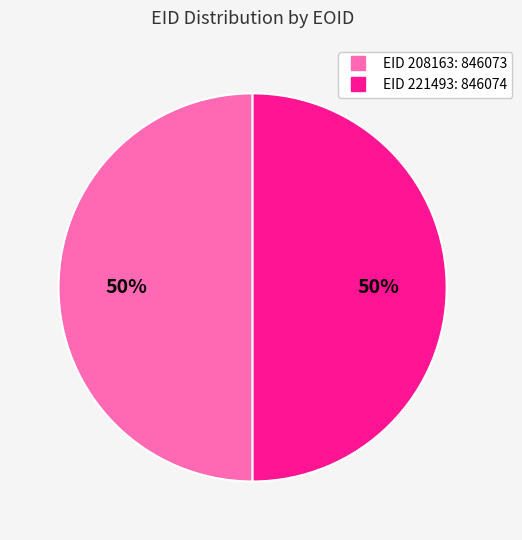

To the nearest percent, what is the average slice percentage?

50%